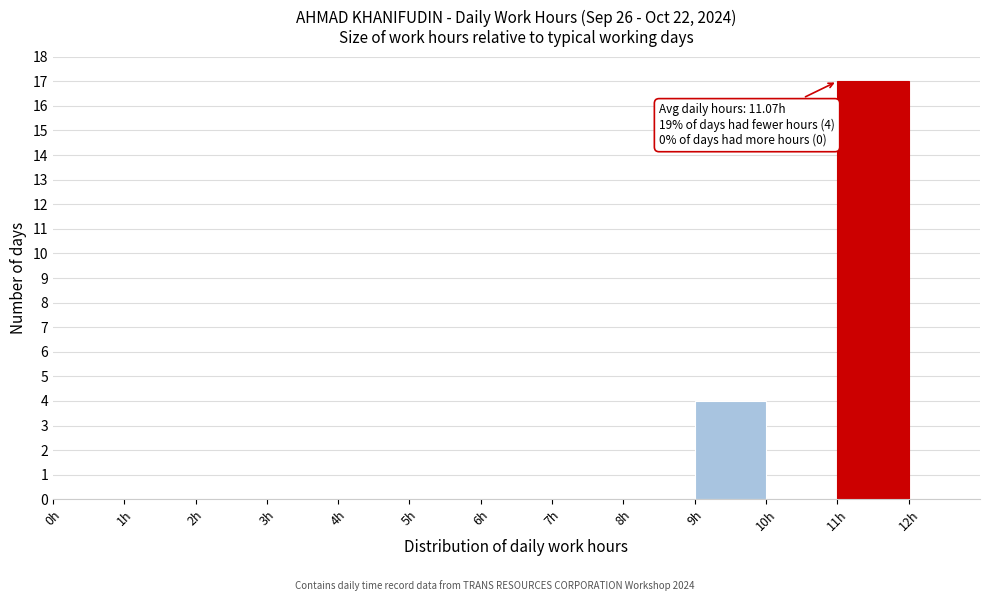

Over which range of the x-axis is the bar tallest?

11 to 12